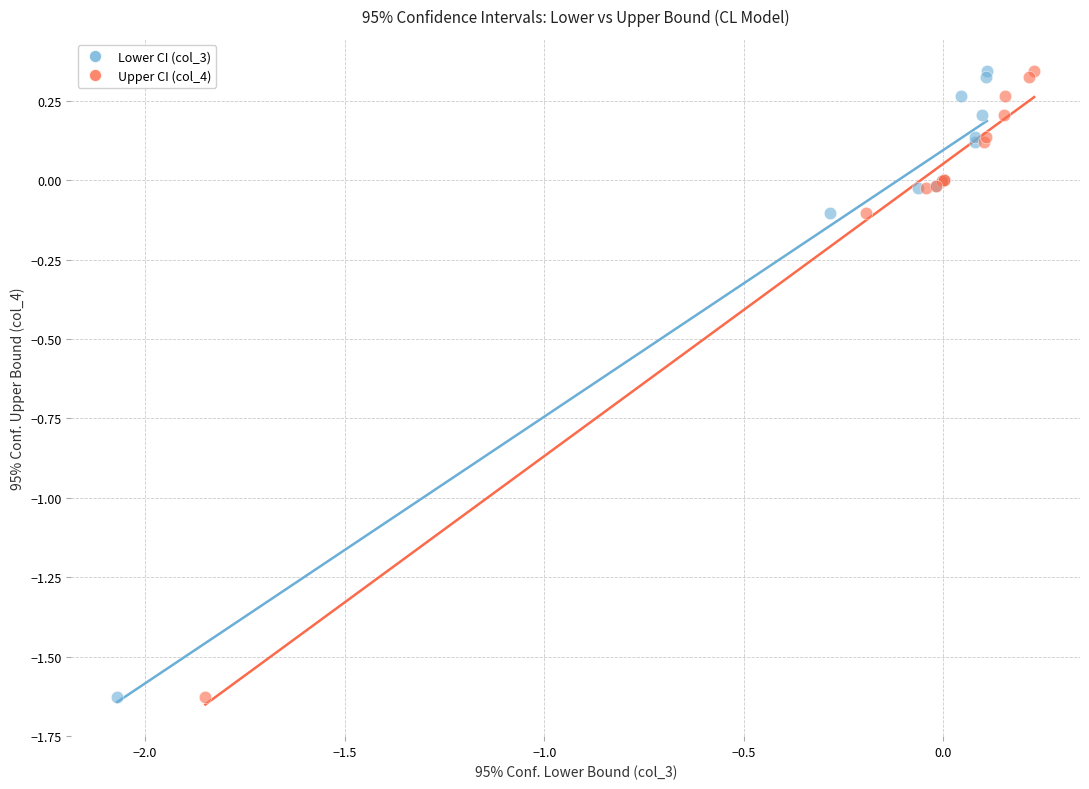

What are all the series names shown in the legend?

Lower CI (col_3), Upper CI (col_4)